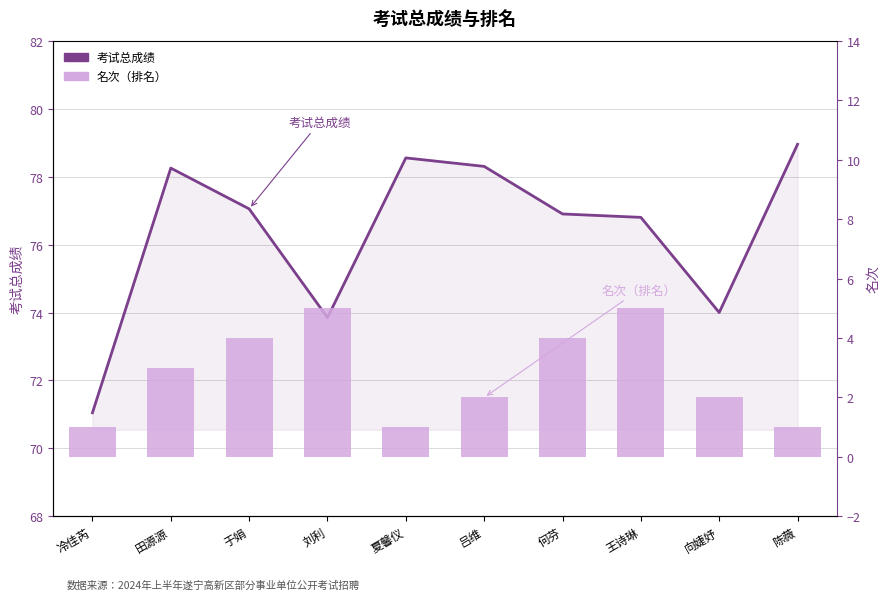

What is the sum of all 考试总成绩 values?

763.7